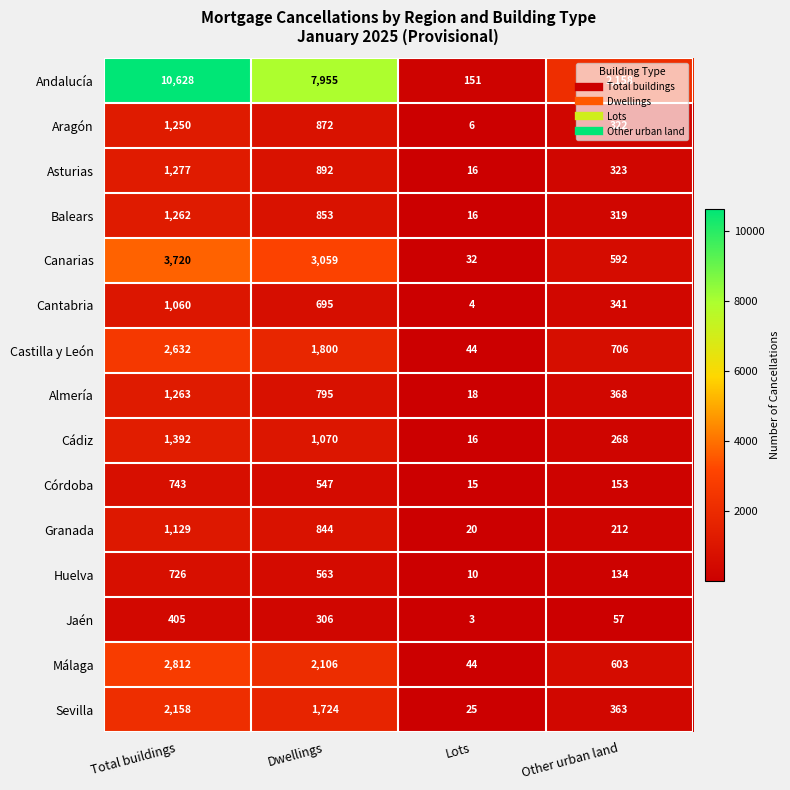

At how many categories does at least one series exceed 779?

3